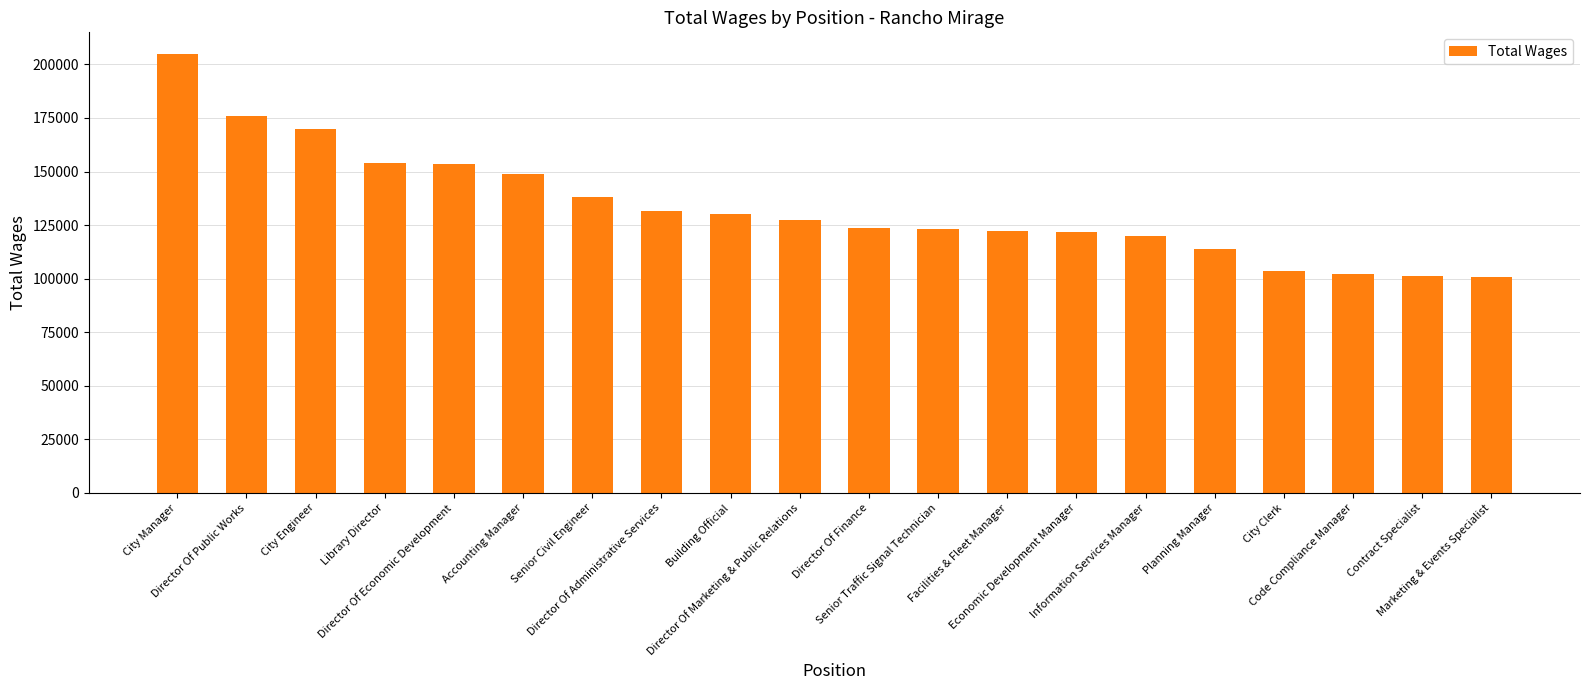

Read the value at Director Of Finance.

123428